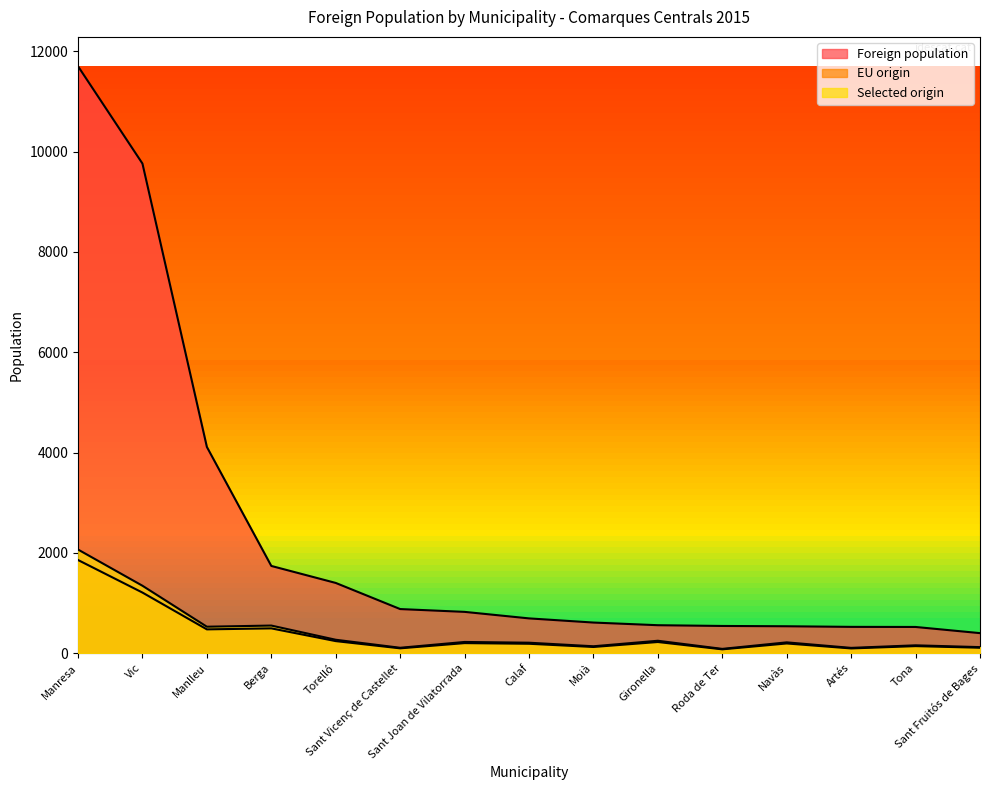

How many lines are shown in the chart?

3